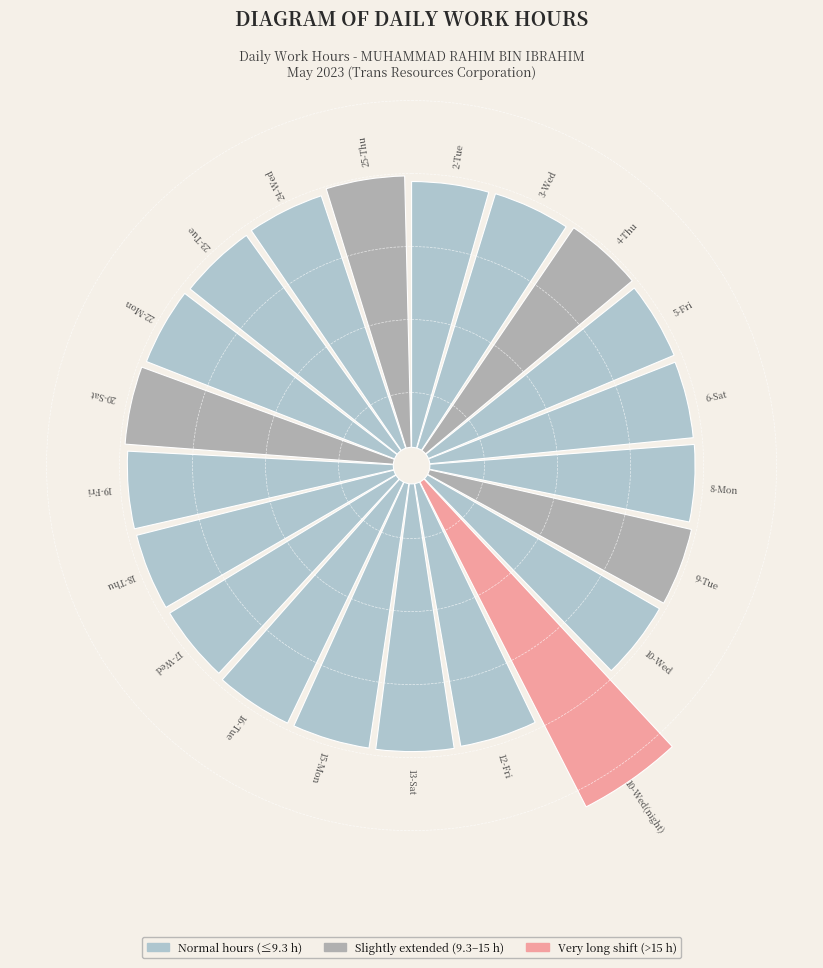

Which has a higher value, 5 or 20?

20